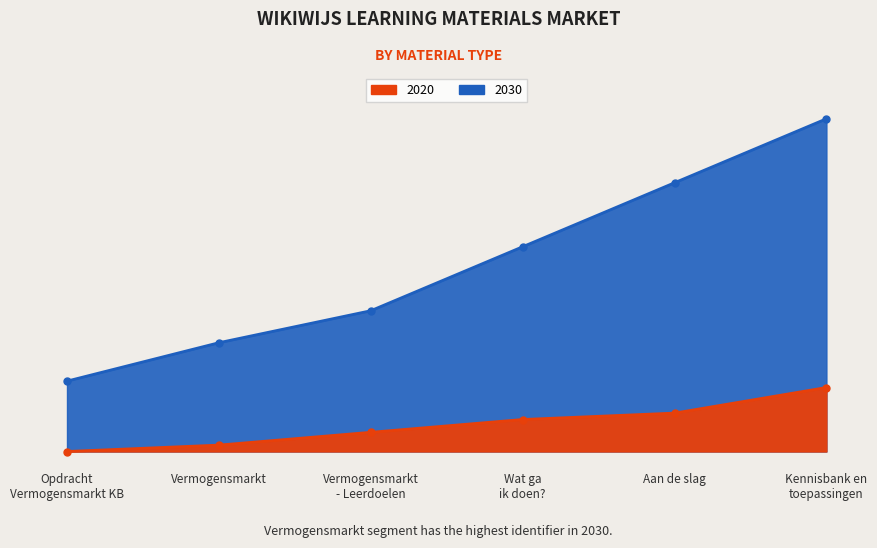

Which has a higher value, Vermogensmarkt or Opdracht Vermogensmarkt KB?

Vermogensmarkt